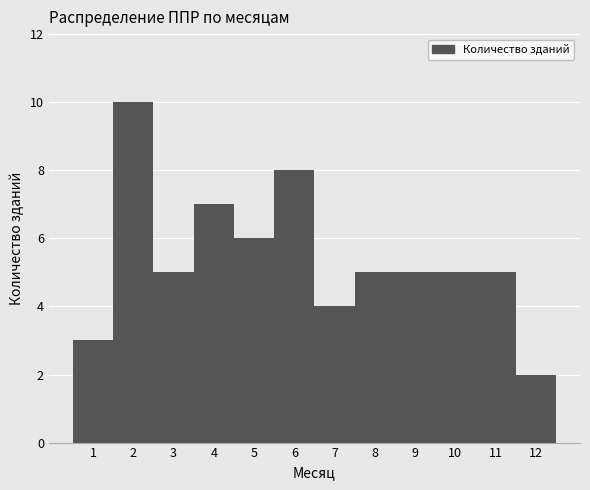

Reading left to right, list every bar in this chart as the range it spans on the x-axis followed by its height. The values are not printed on the chart, so give them approximately, as read against the axis.

0.5 to 1.5: 3
1.5 to 2.5: 10
2.5 to 3.5: 5
3.5 to 4.5: 7
4.5 to 5.5: 6
5.5 to 6.5: 8
6.5 to 7.5: 4
7.5 to 8.5: 5
8.5 to 9.5: 5
9.5 to 10.5: 5
10.5 to 11.5: 5
11.5 to 12.5: 2